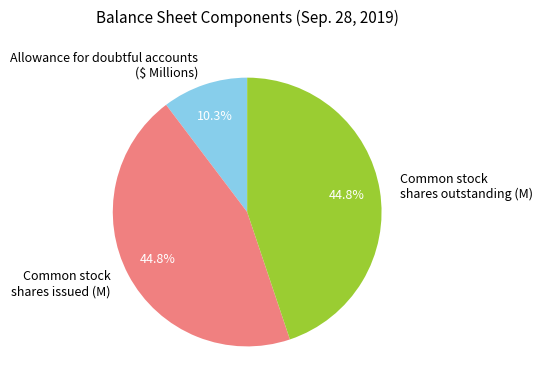

How many slices are in this pie chart?

3